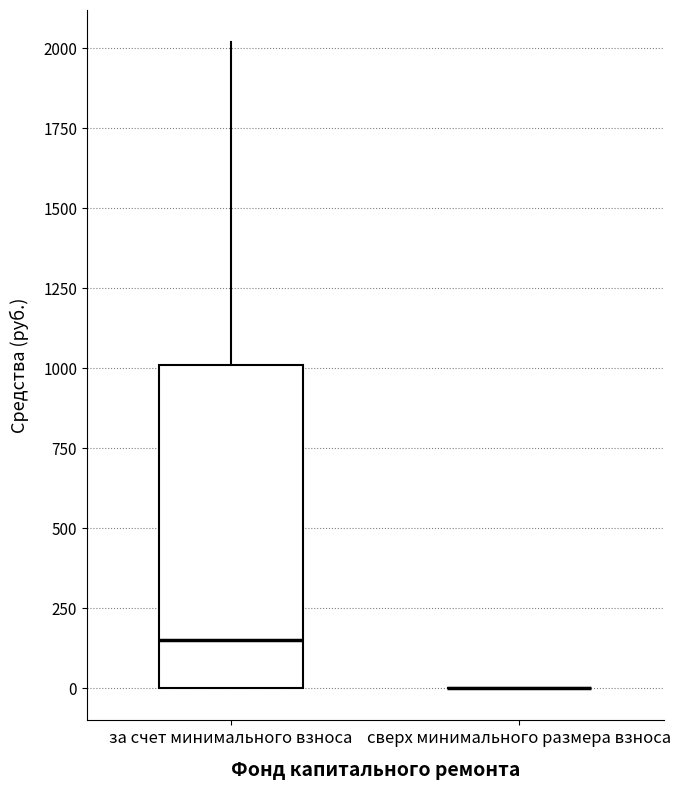

Reading left to right, read every box against the y-axis: the position of its median line, the range the box covers, and the ends of its whiskers. The values are not printed on the chart, so give them approximately, as read against the axis.

за счет минимального взноса: median 150, box 0 to 1000, whiskers 0 to 2000
сверх минимального размера взноса: box collapsed to a line at 0, whiskers 0 to 0